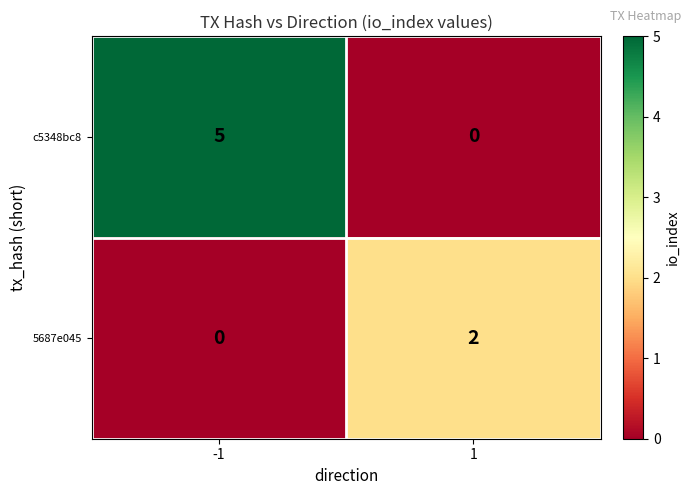

Rank the series by their maximum value, from highest to lowest.

c5348bc8, 5687e045